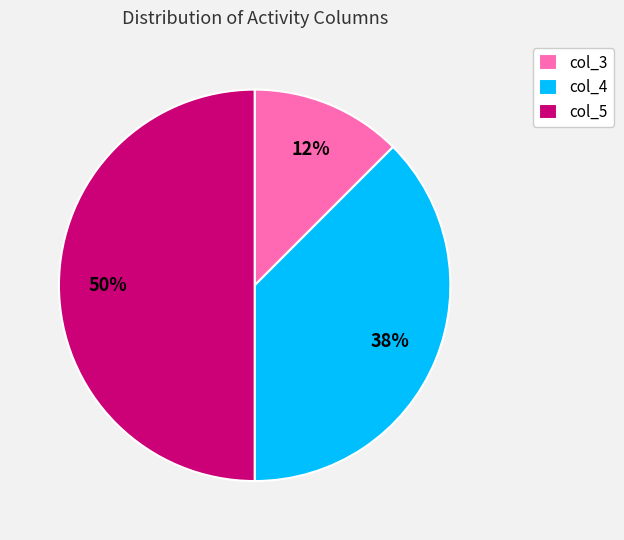

The col_5 slice represents 38% of the pie. True or false?

False